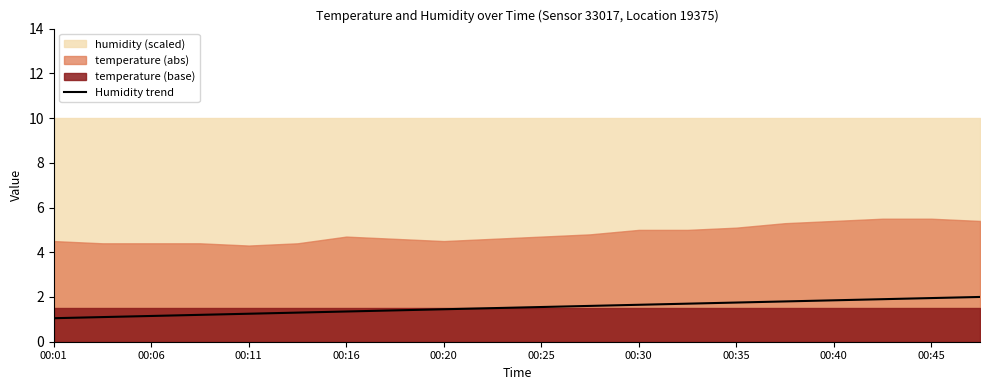

What is the maximum value for Humidity trend?

2.0